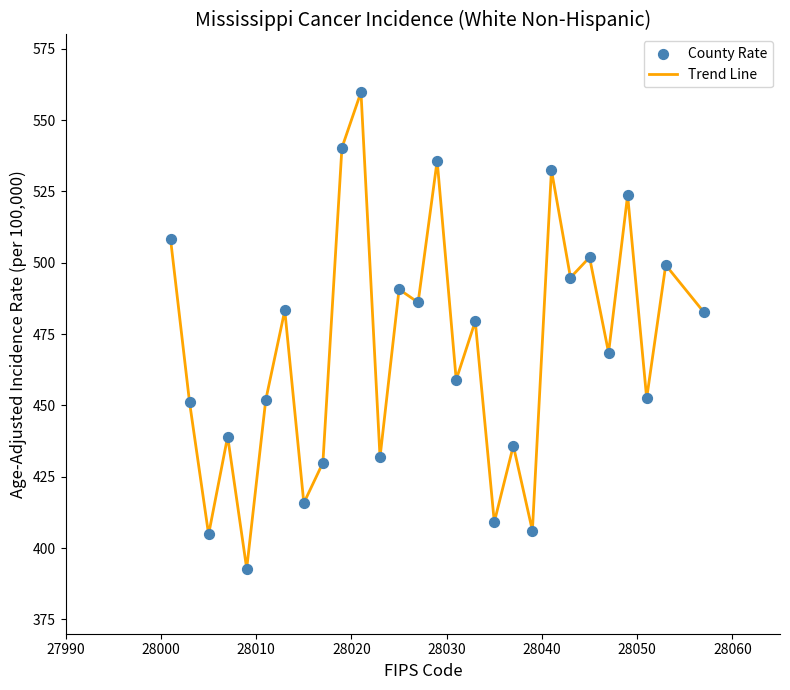

What is the smallest value displayed?

392.8